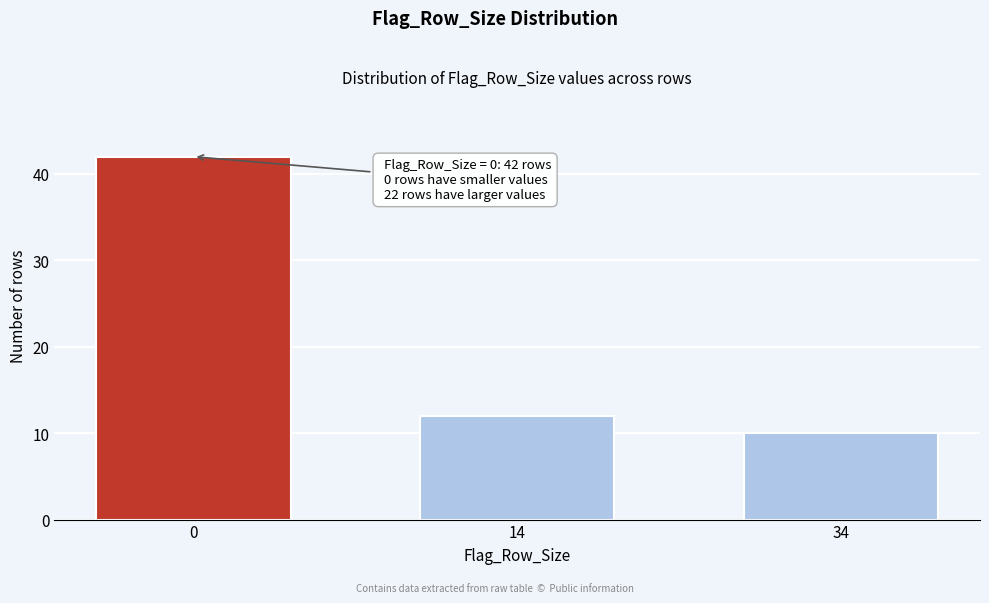

Reading left to right, list all the values displayed in this chart.

42	12	10